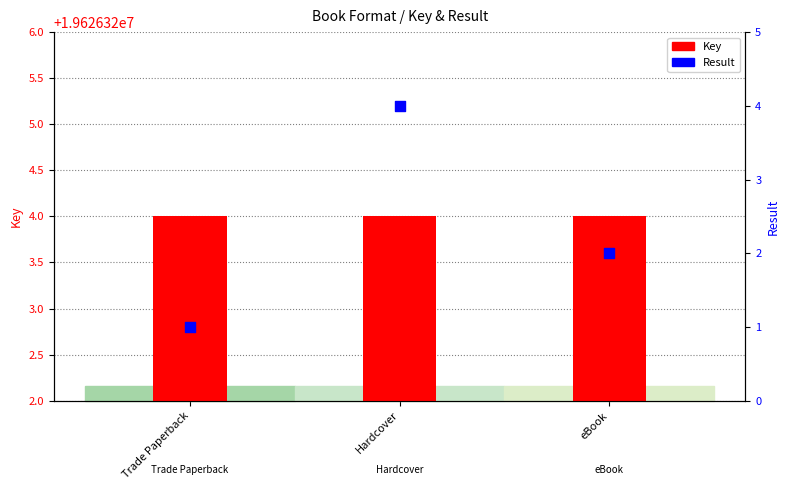

What is the total value across all series at eBook?

19626326